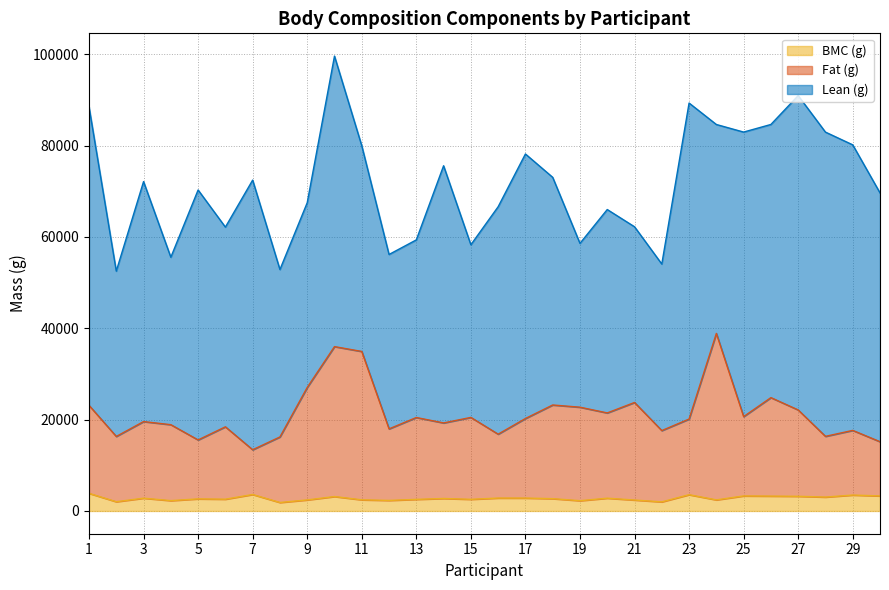

True or false: BMC (g) and Fat (g) cross at least once.

False